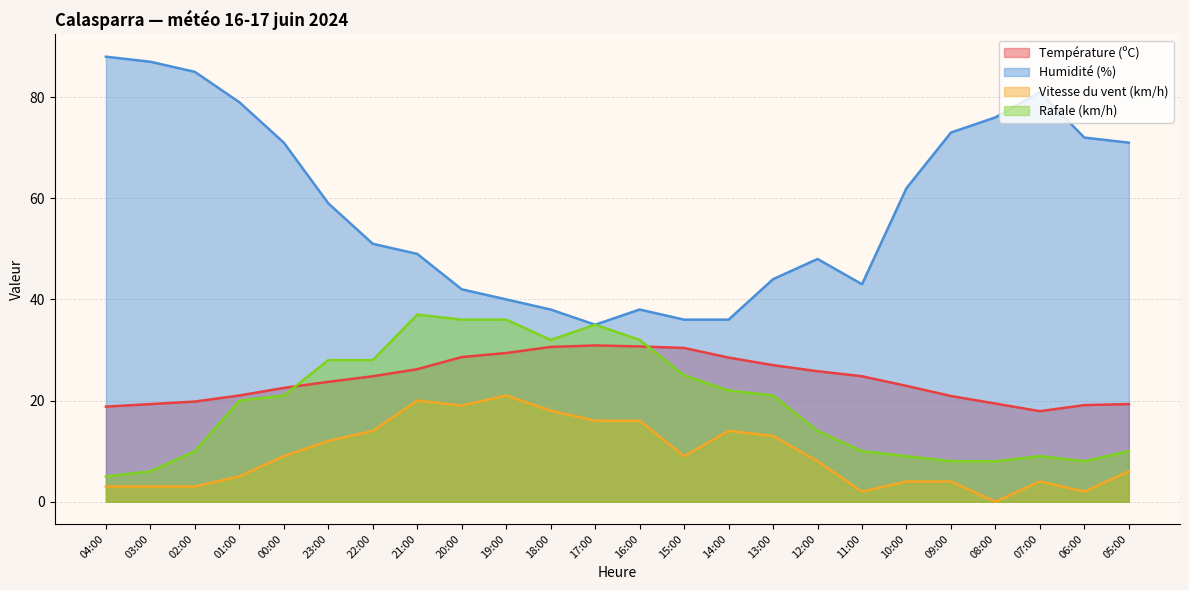

What is the label of the 3rd point from the left?

02:00